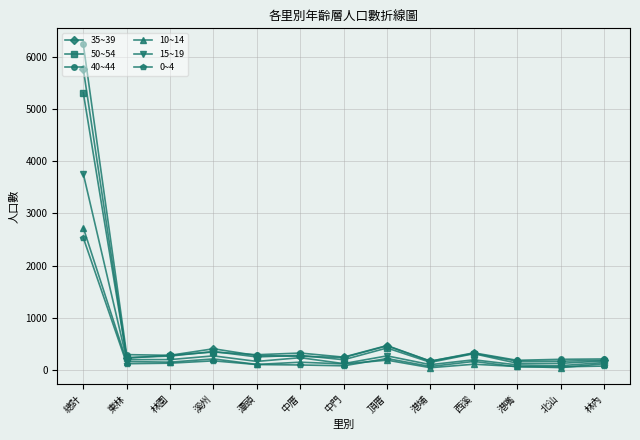

What is the difference between the maximum and minimum values in the 15~19 series?

3669